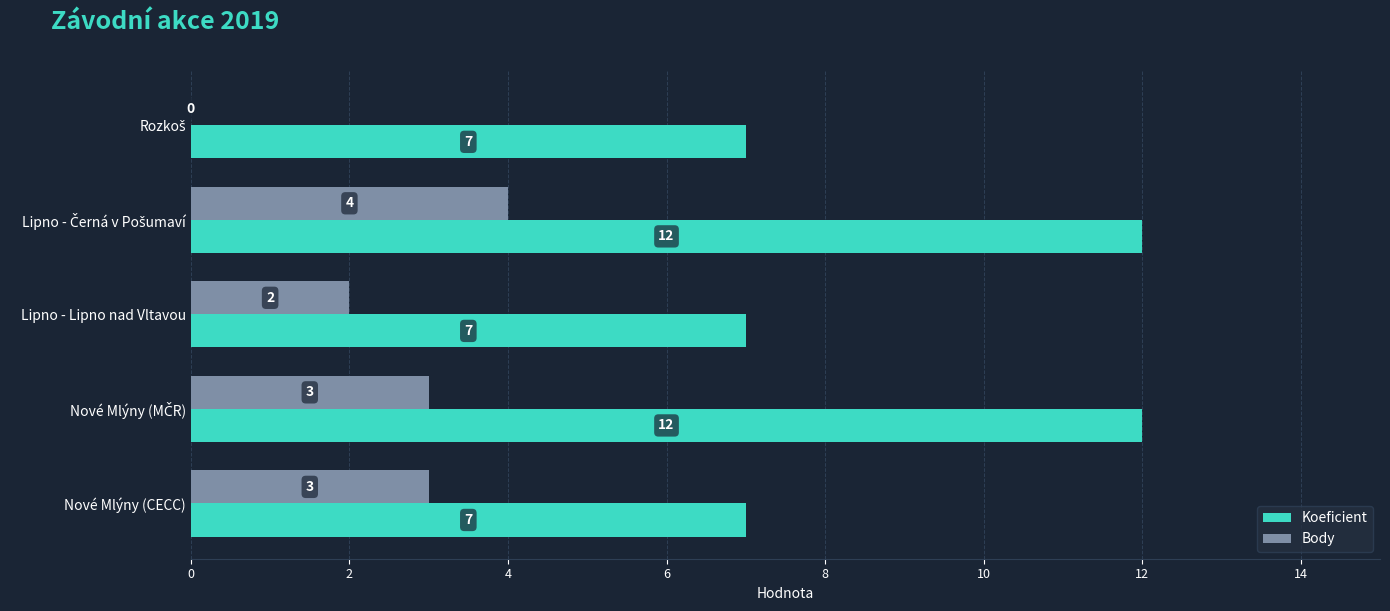

What is the maximum value shown in the chart?

12